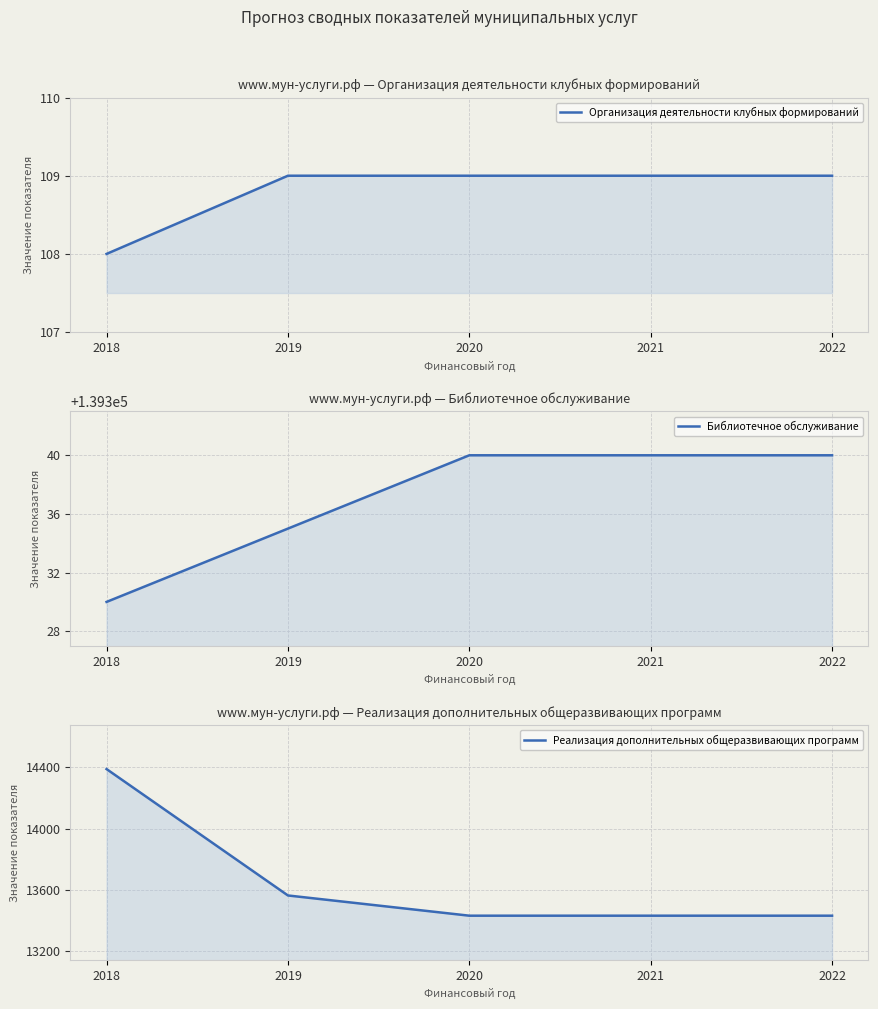

What is the spread (max minus min) of values at 2021?

139231